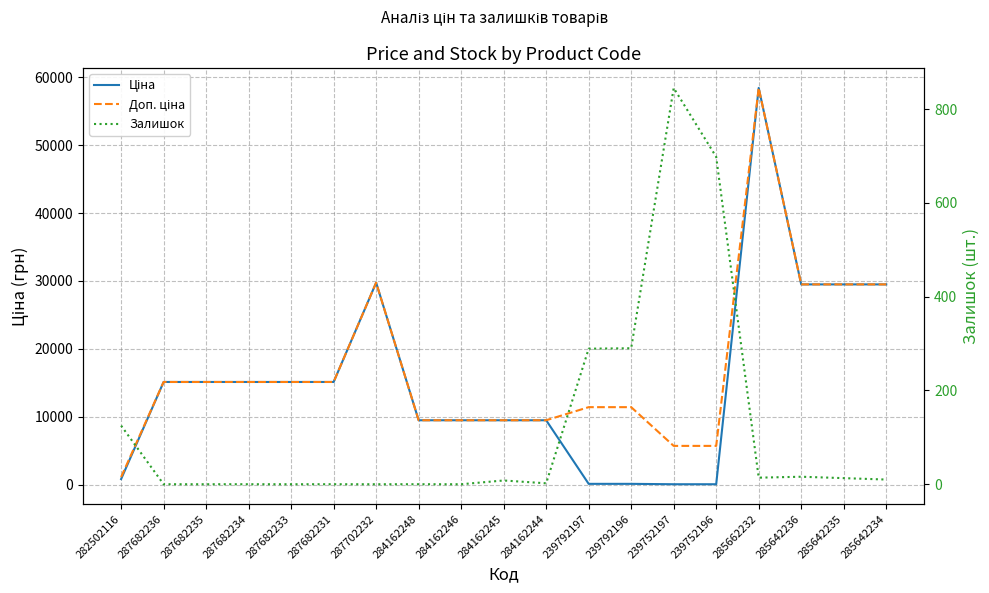

How many interior local peaks does the Доп. ціна series have?

2